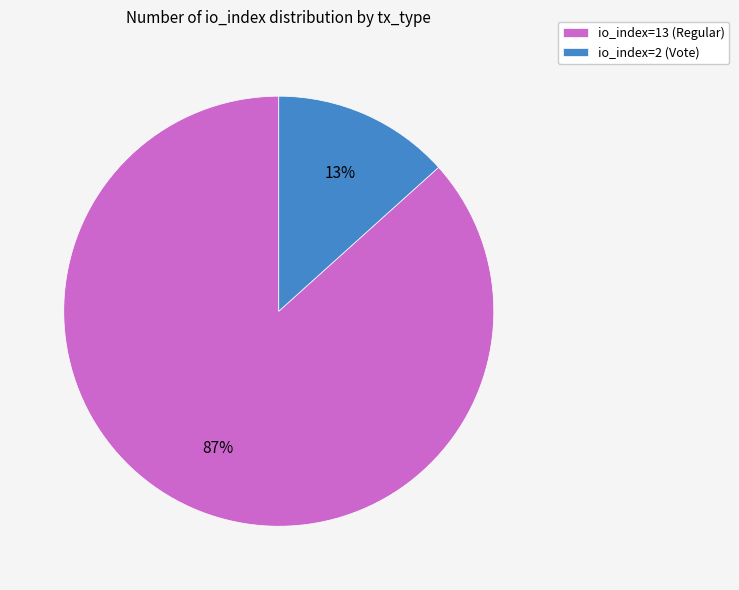

The io_index=13 (Regular) slice represents 87% of the pie. True or false?

True